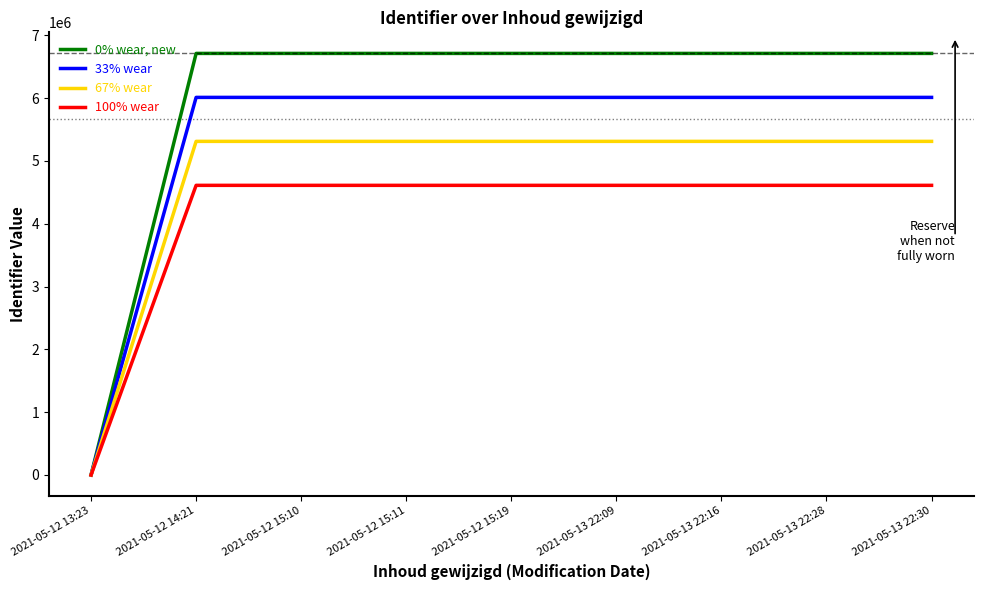

The value of 0% wear, new at 2021-05-12 15:19 is 6710741. True or false?

True